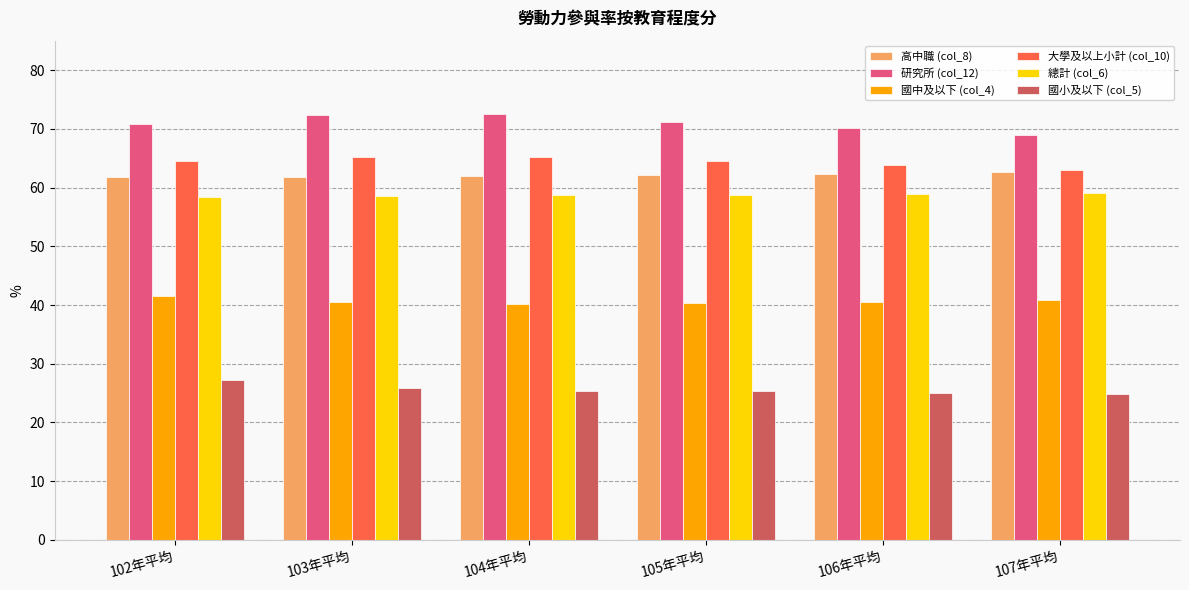

Which series has the widest spread of values?

研究所 (col_12)